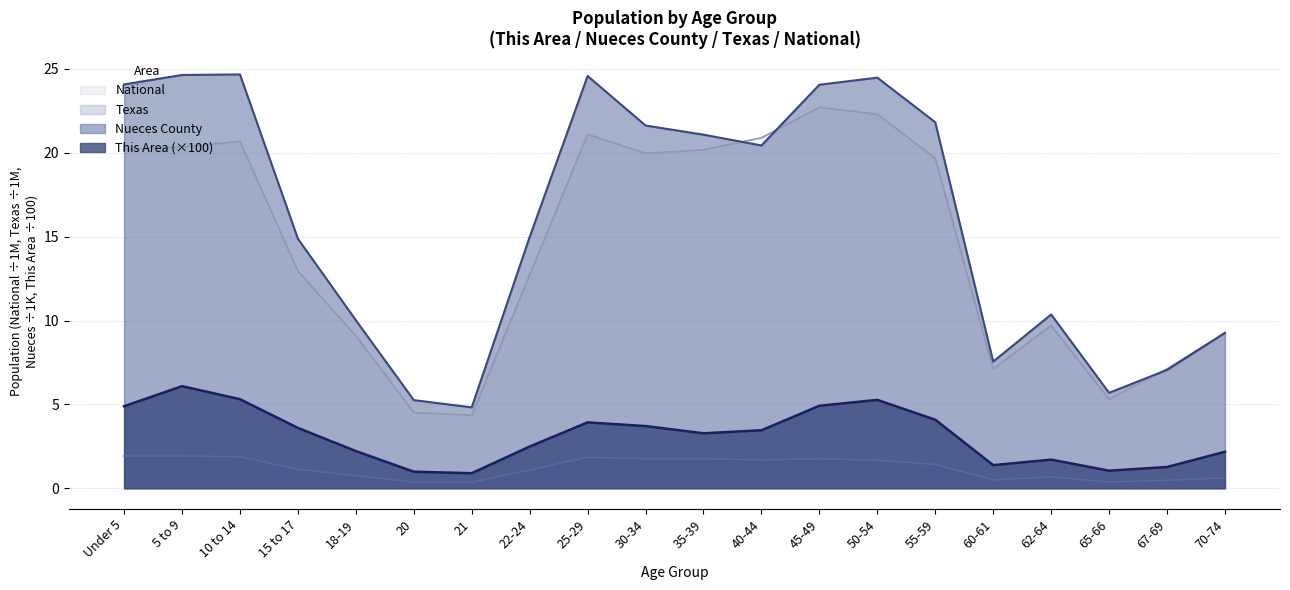

What is the sum of the This Area values at 55-59 and 45-49?

9.0